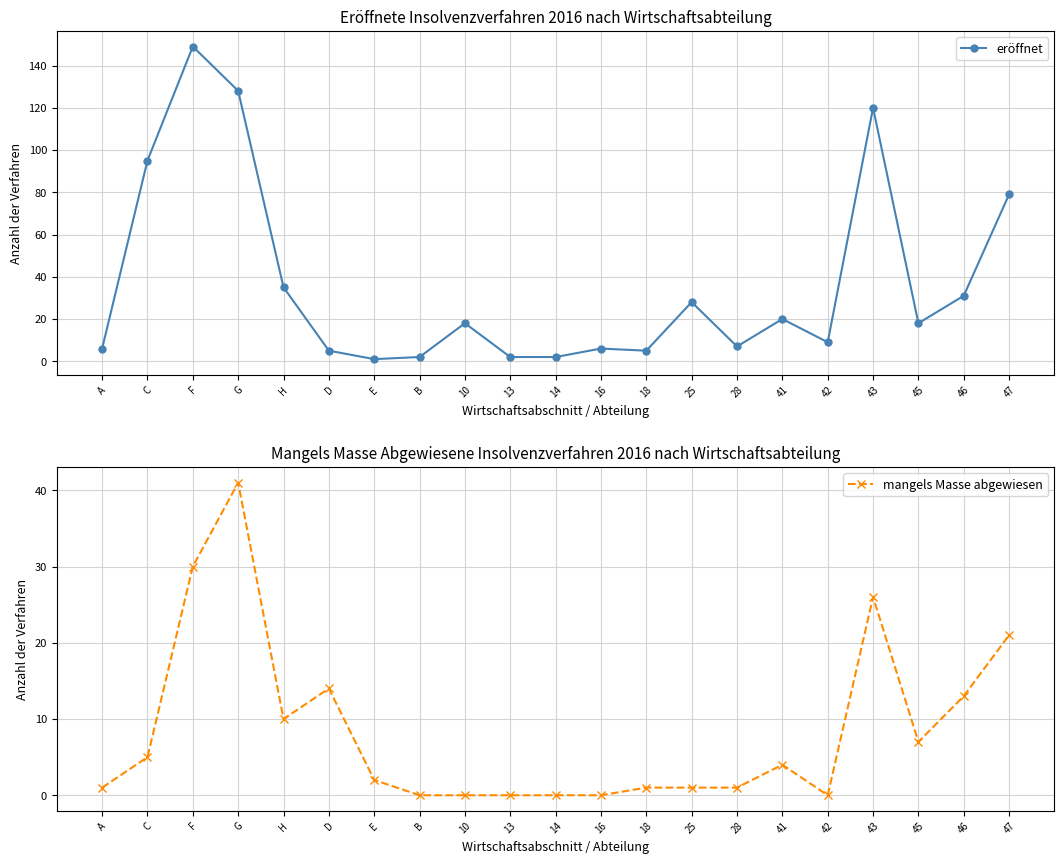

What is the sum of all mangels Masse abgewiesen values?

177